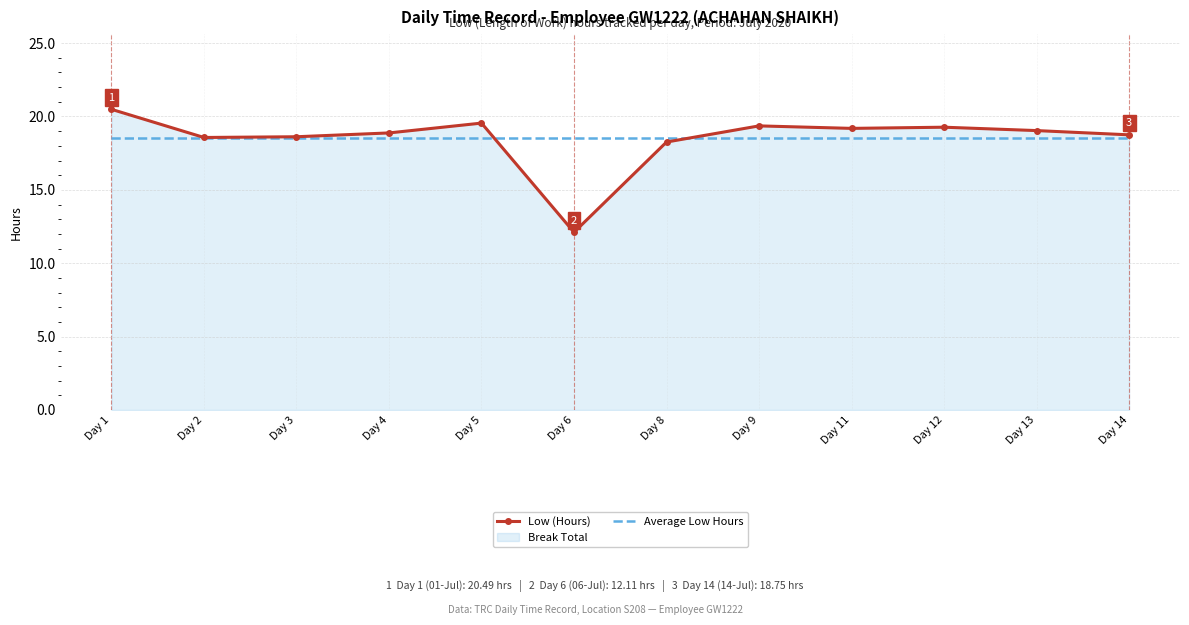

How many lines are shown in the chart?

2